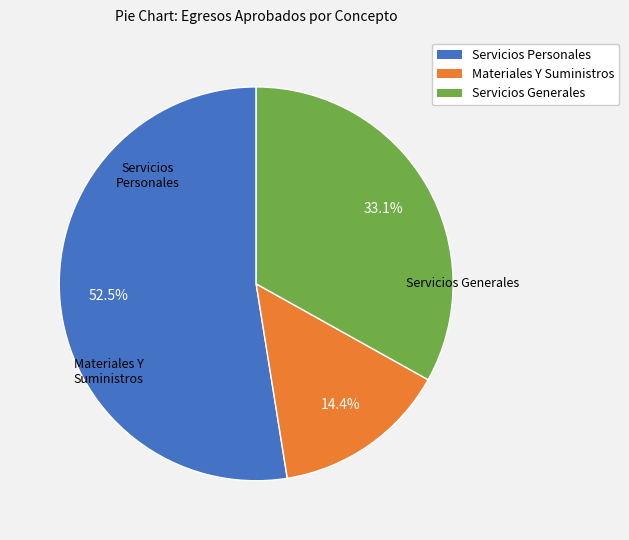

Rank the categories by value from highest to lowest.

Servicios Personales, Servicios Generales, Materiales Y Suministros